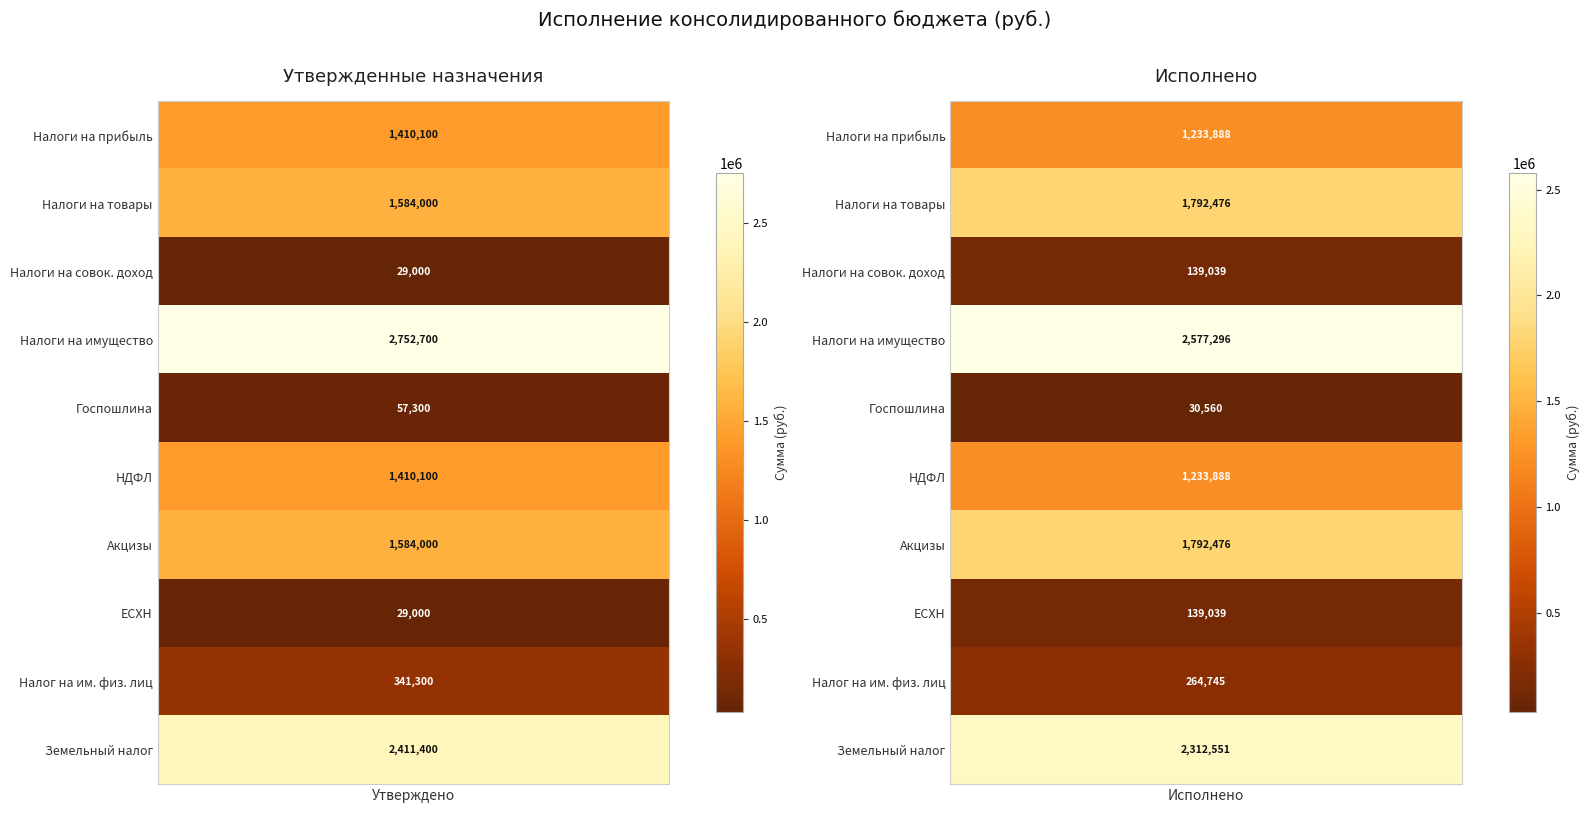

What is the lowest value of the Единый сельскохозяйственный налог series?

29000.0